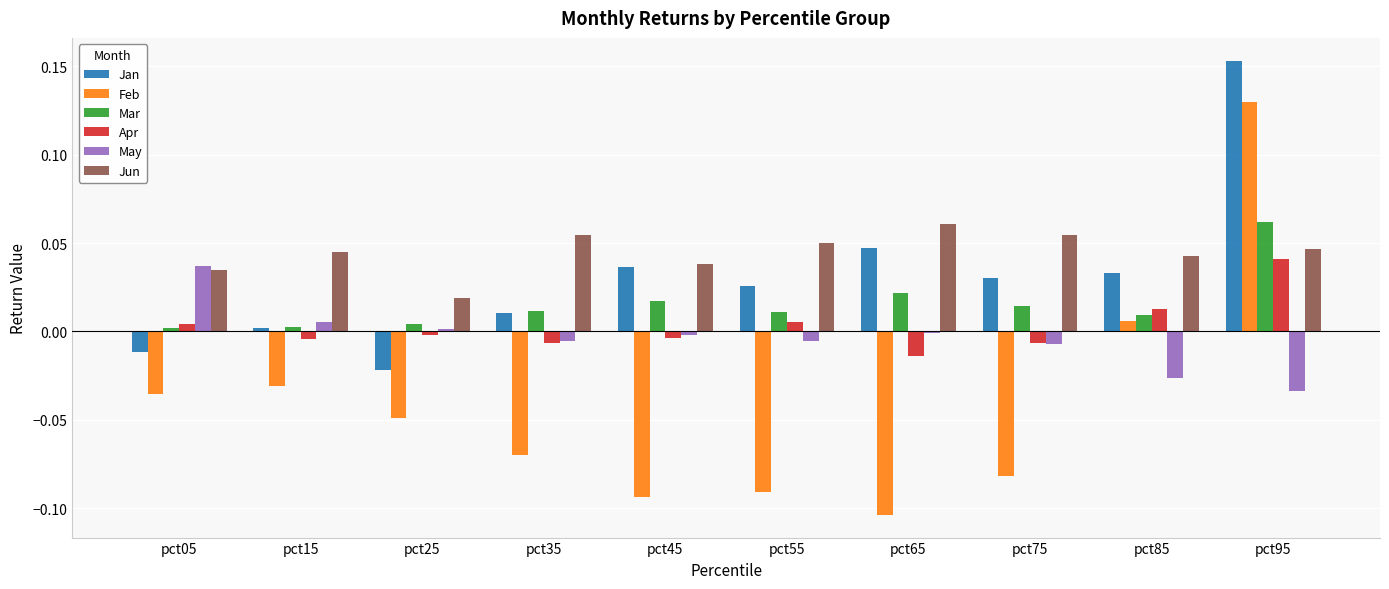

What is the sum of all Jan values?

0.3